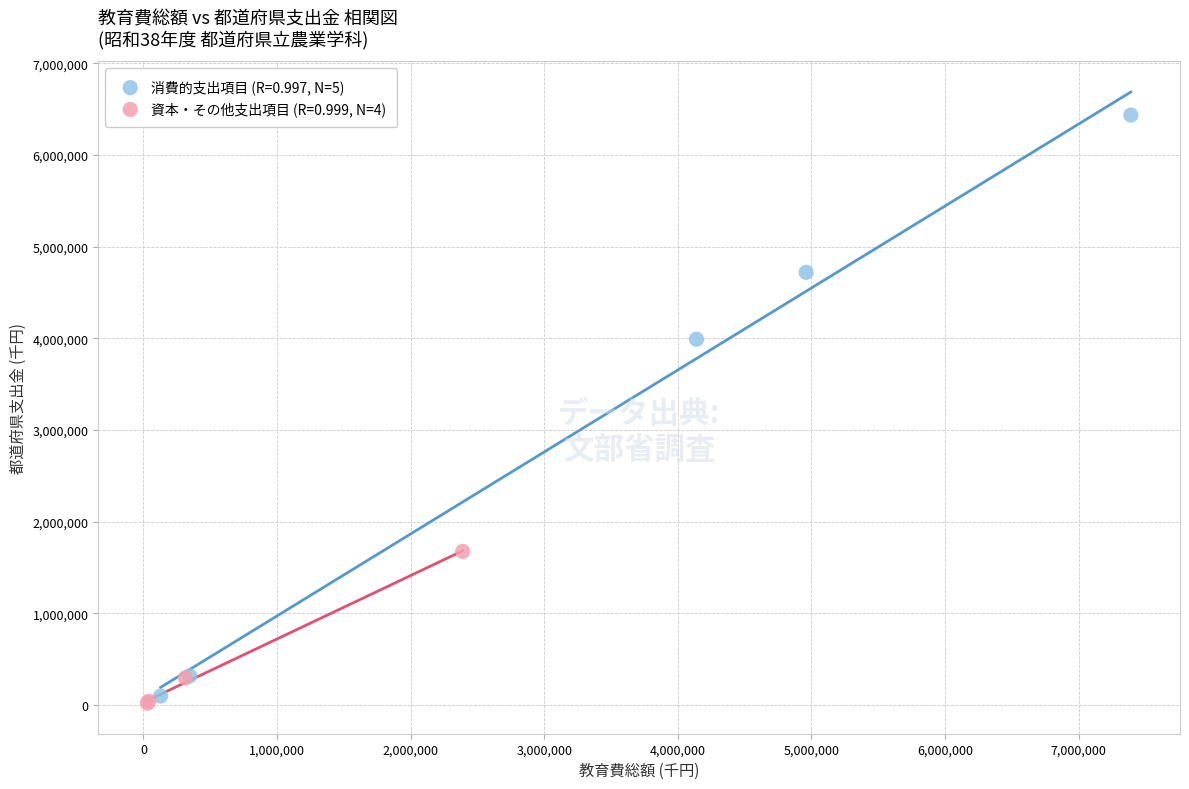

Which series has the largest Y range (max minus min)?

消費的支出項目 (R=0.997, N=5)